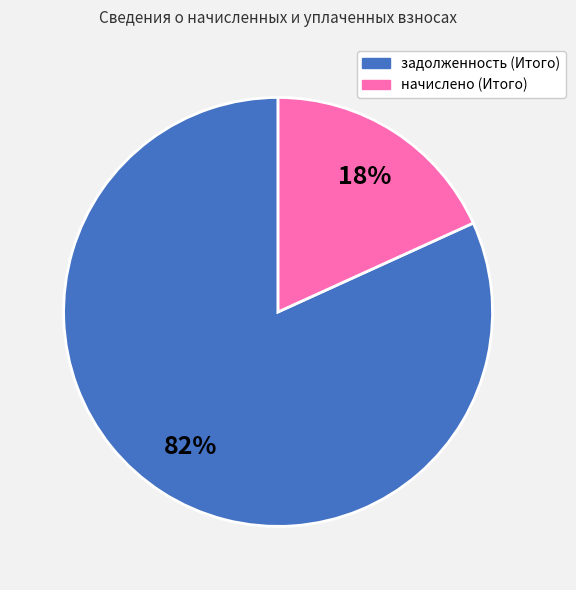

To the nearest percent, what is the difference between the начислено (Итого) and задолженность (Итого) slice percentages?

64%